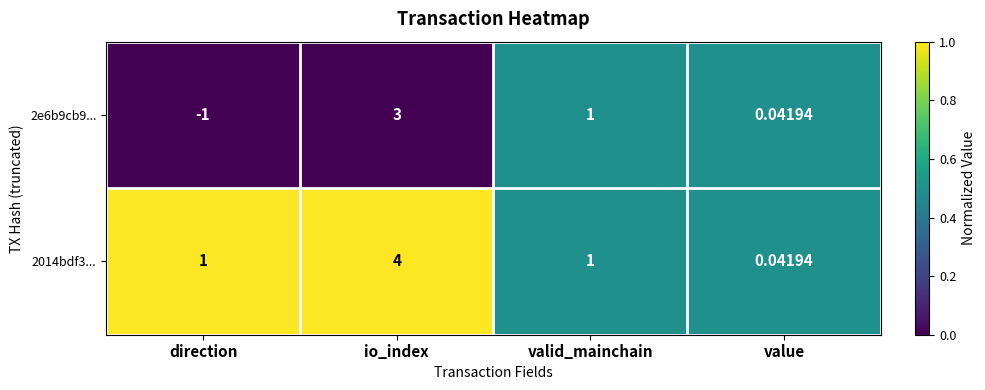

Count the number of categories in the chart.

4